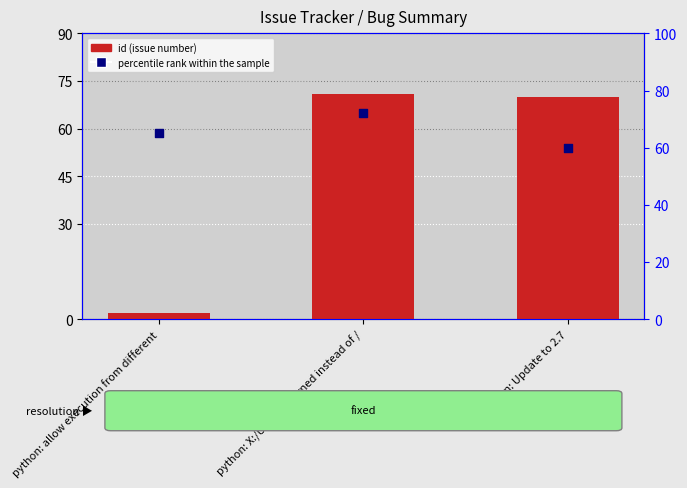

Which series reaches the minimum Y coordinate?

id